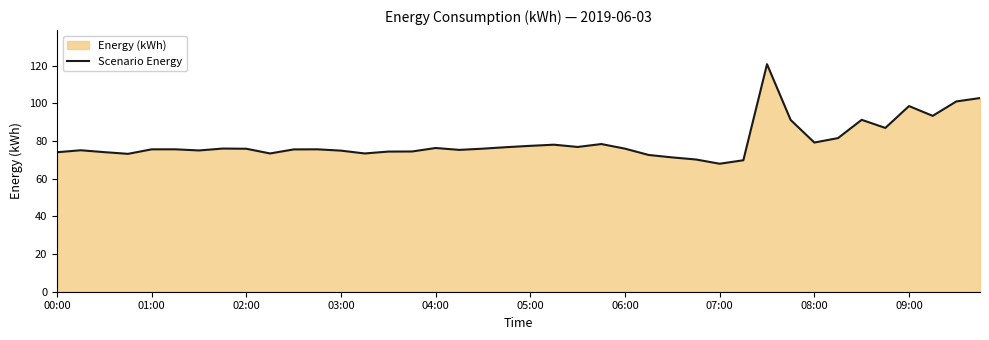

True or false: the data shows 113.0 at 17.

False